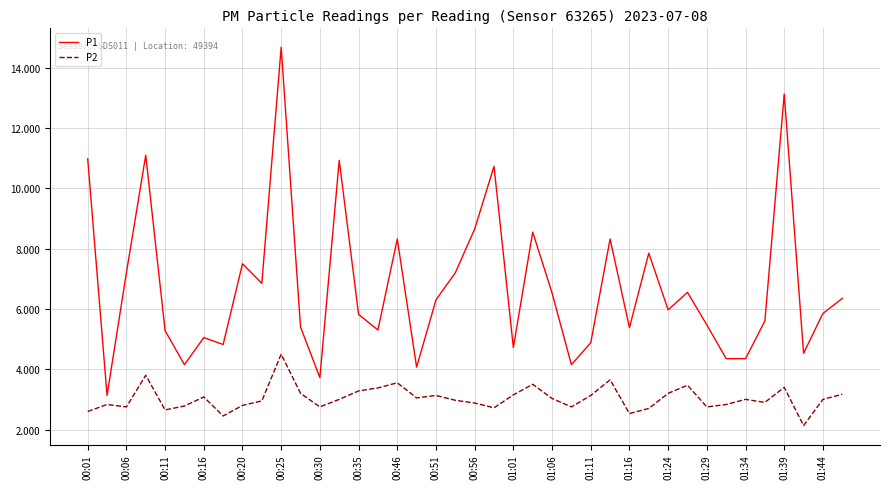

Which series has the largest total across all categories?

P1